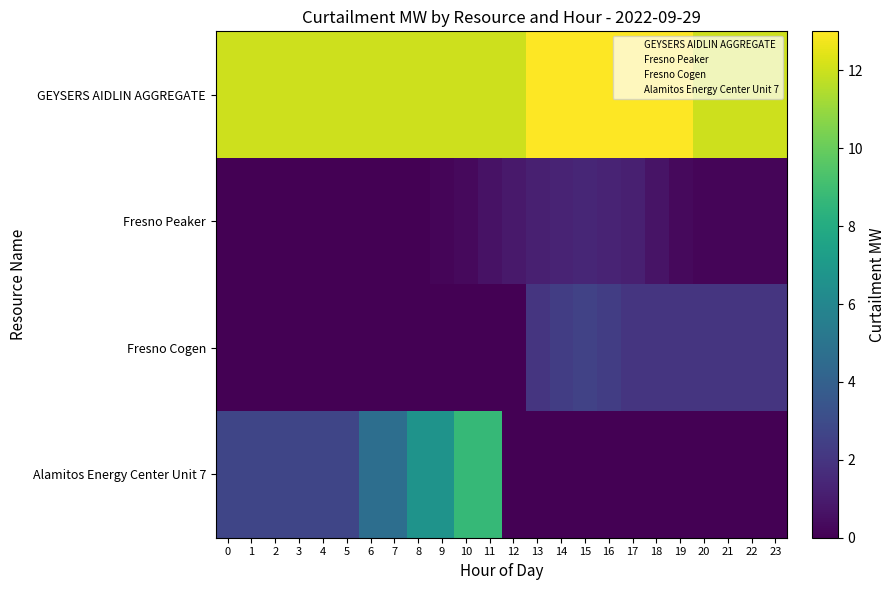

Reading left to right, extract all data points from this chart.

GEYSERS AIDLIN AGGREGATE: 0=12.0	1=12.0	2=12.0	3=12.0	4=12.0	5=12.0	6=12.0	7=12.0	8=12.0	9=12.0	10=12.0	11=12.0	12=12.0	13=13.0	14=13.0	15=13.0	16=13.0	17=13.0	18=13.0	19=13.0	20=12.0	21=12.0	22=12.0	23=12.0
Fresno Peaker: 0=0.0	1=0.0	2=0.0	3=0.0	4=0.0	5=0.0	6=0.0	7=0.0	8=0.0	9=0.2	10=0.3	11=0.6	12=0.9	13=1.1	14=1.3	15=1.4	16=1.3	17=1.1	18=0.7	19=0.3	20=0.2	21=0.2	22=0.2	23=0.2
Fresno Cogen: 0=0.0	1=0.0	2=0.0	3=0.0	4=0.0	5=0.0	6=0.0	7=0.0	8=0.0	9=0.0	10=0.0	11=0.0	12=0.0	13=2.0	14=2.4	15=2.6	16=2.4	17=2.0	18=2.0	19=2.0	20=2.0	21=2.0	22=2.0	23=2.0
Alamitos Energy Center Unit 7: 0=2.7	1=2.7	2=2.7	3=2.7	4=2.7	5=2.7	6=4.7	7=4.7	8=6.7	9=6.7	10=8.7	11=8.7	12=0.0	13=0.0	14=0.0	15=0.0	16=0.0	17=0.0	18=0.0	19=0.0	20=0.0	21=0.0	22=0.0	23=0.0